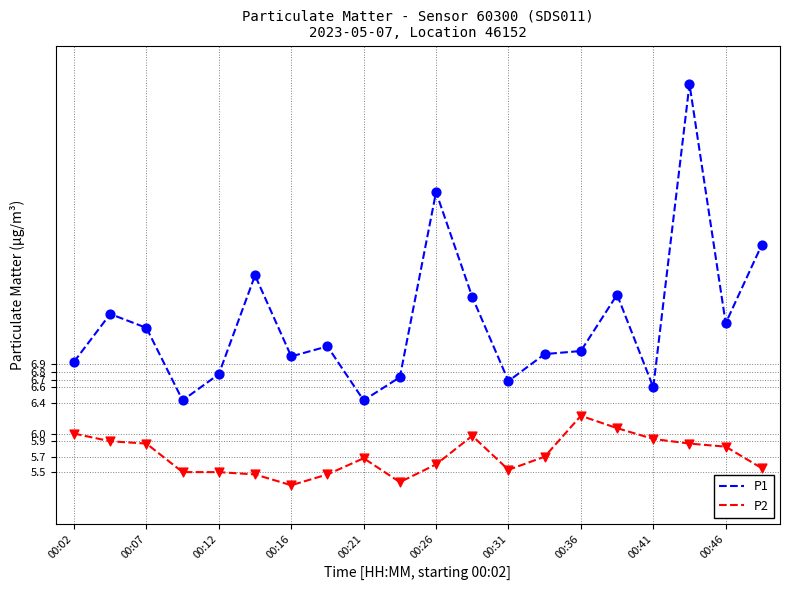

What is the difference between the maximum and minimum values in the P2 series?

0.9